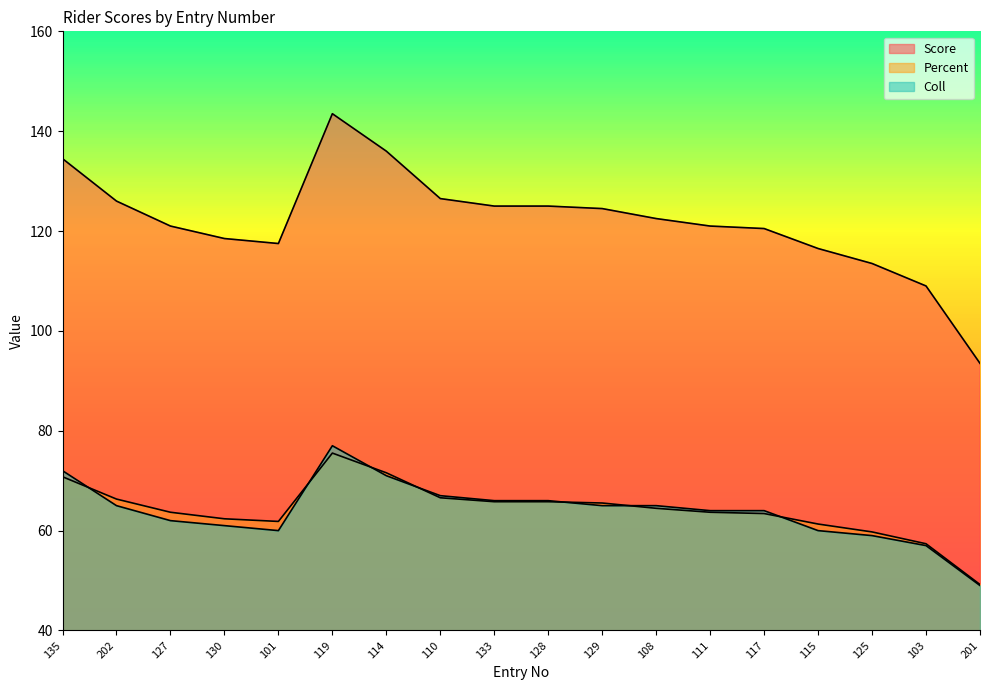

How many interior local valleys does the Coll series have?

1